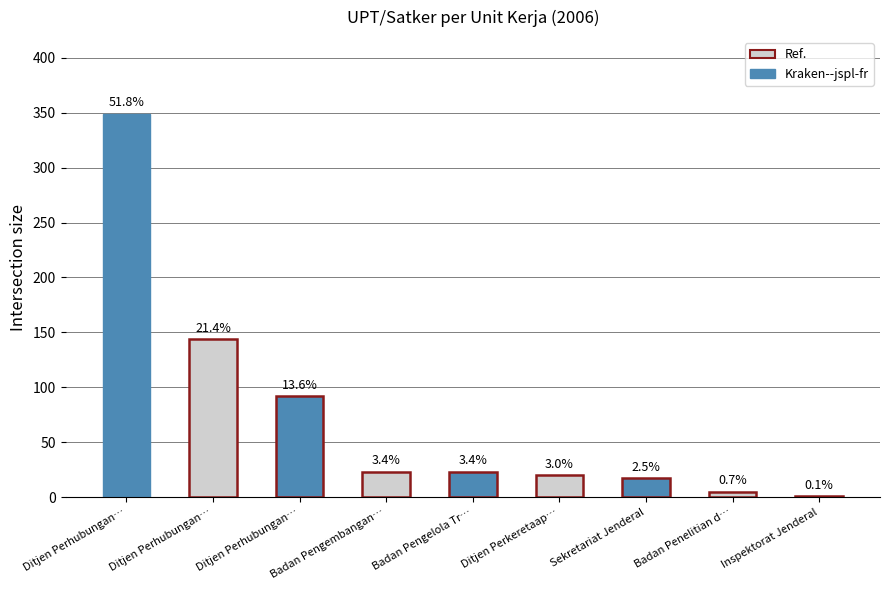

Rank the categories by value from highest to lowest.

Ditjen Perhubungan…, Ditjen Perhubungan…, Ditjen Perhubungan…, Badan Pengembangan…, Badan Pengelola Tr…, Ditjen Perkeretaap…, Sekretariat Jenderal, Badan Penelitian d…, Inspektorat Jenderal